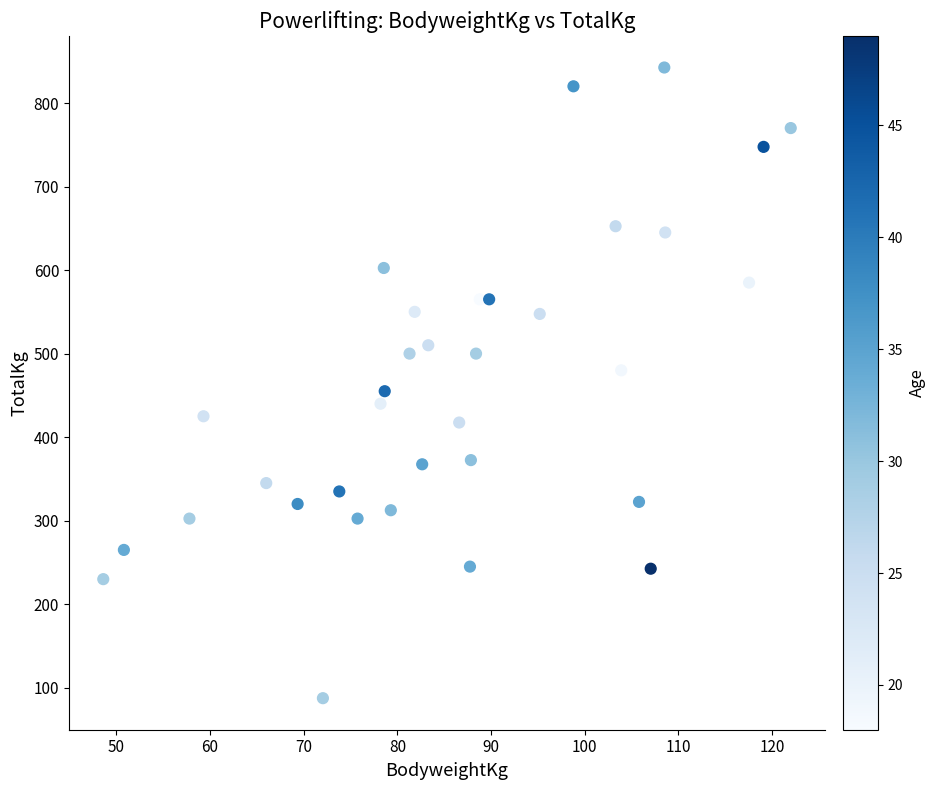

What is the range of Y values (max minus min)?

755.0